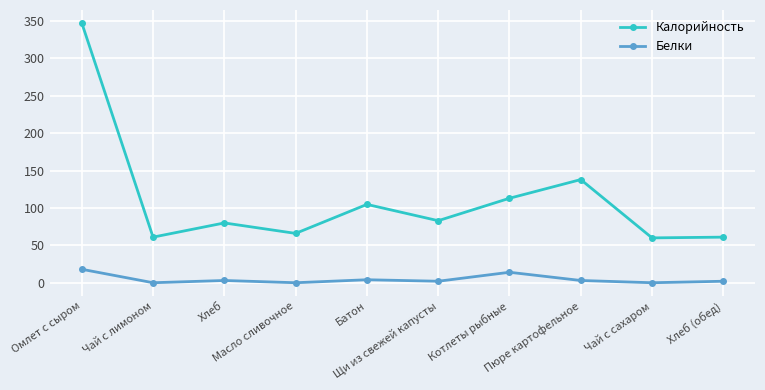

How many series are shown in this chart?

2